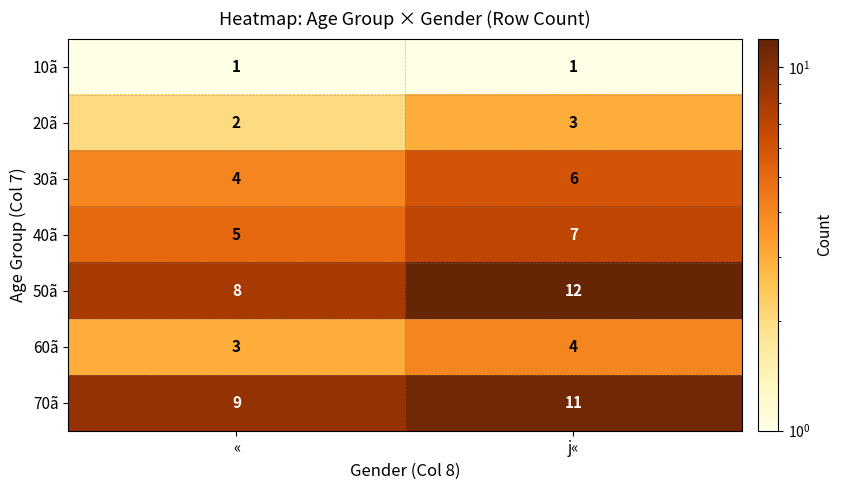

What is the total value across all series at j«?

44